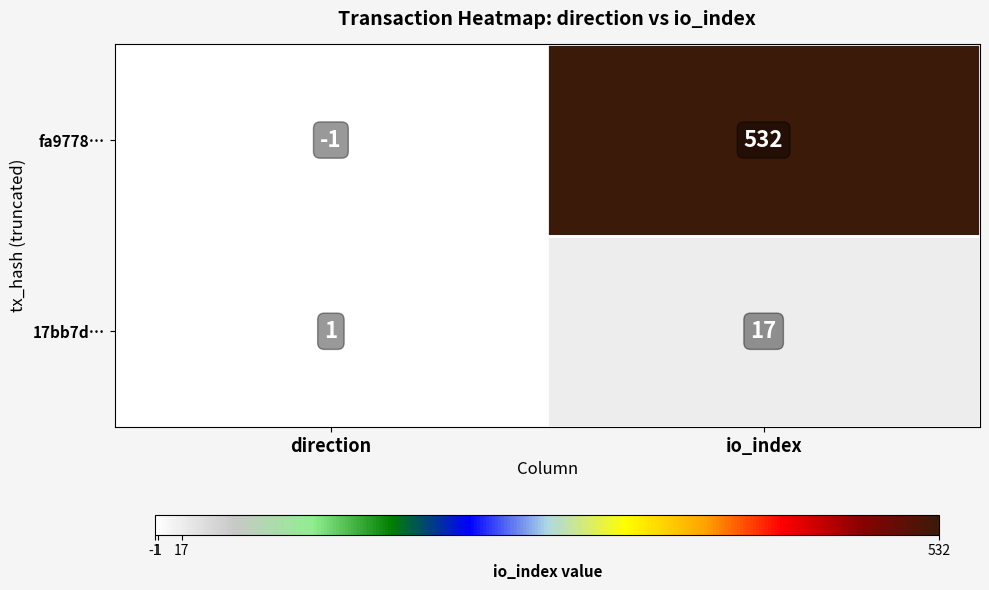

Reading right to left, extract all data points from this chart.

fa9778…: io_index=532	direction=-1
17bb7d…: io_index=17	direction=1